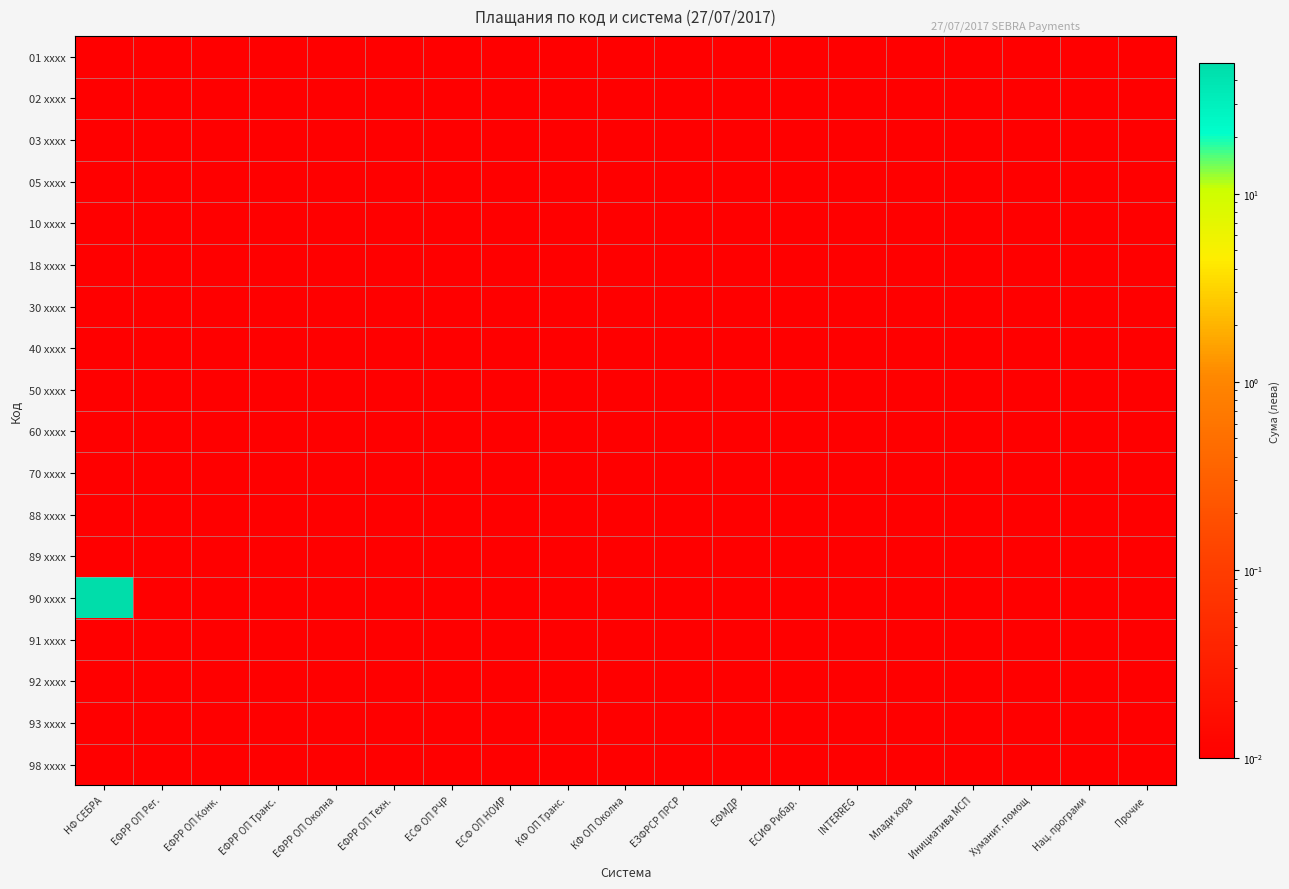

What is the greatest value displayed?

48.5